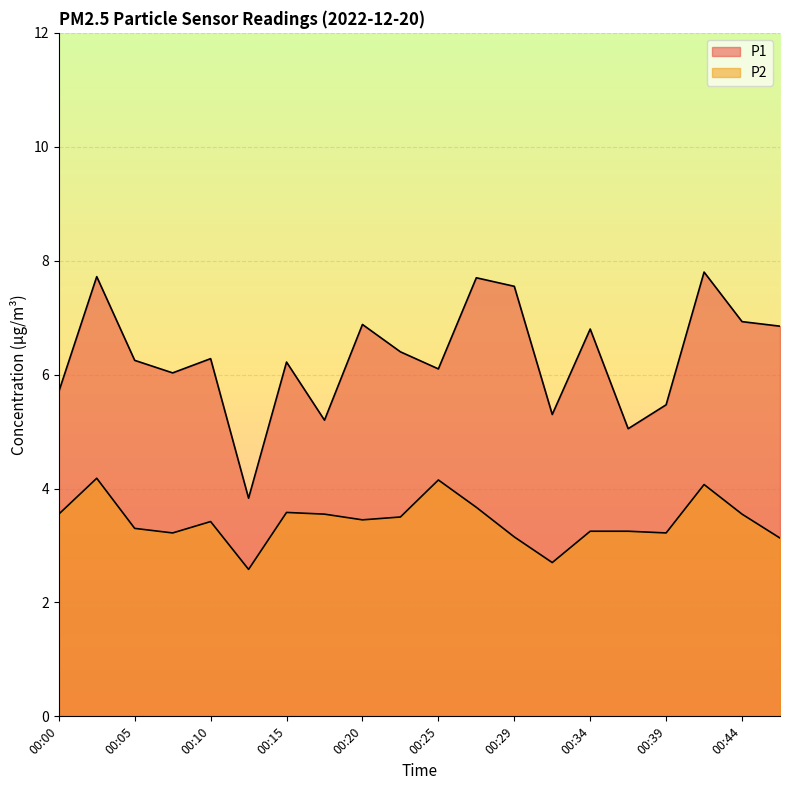

What is the value of the P1 point at the 16th from the left?

5.0